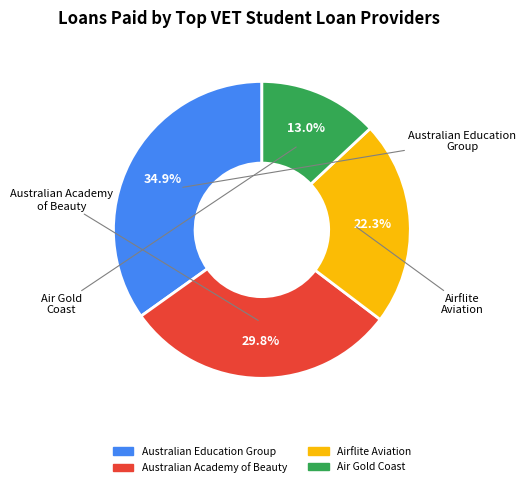

Does any single category account for the majority?

No